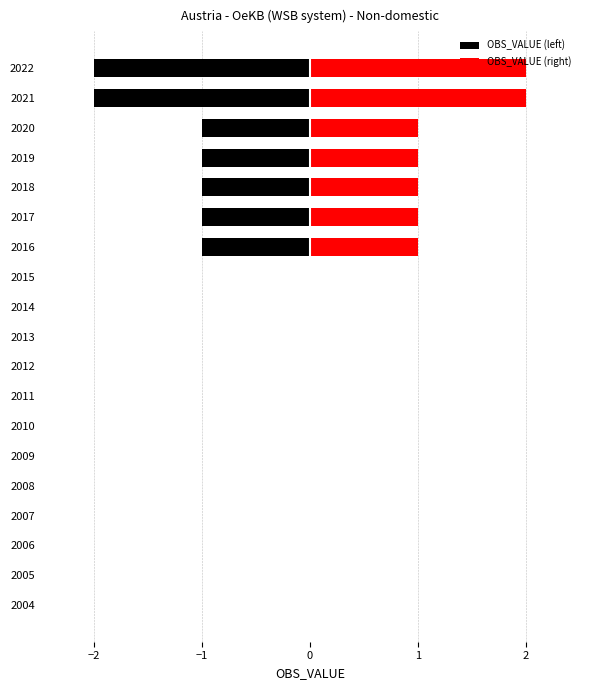

Count the OBS_VALUE (right) values in the range 0 to 1.

17